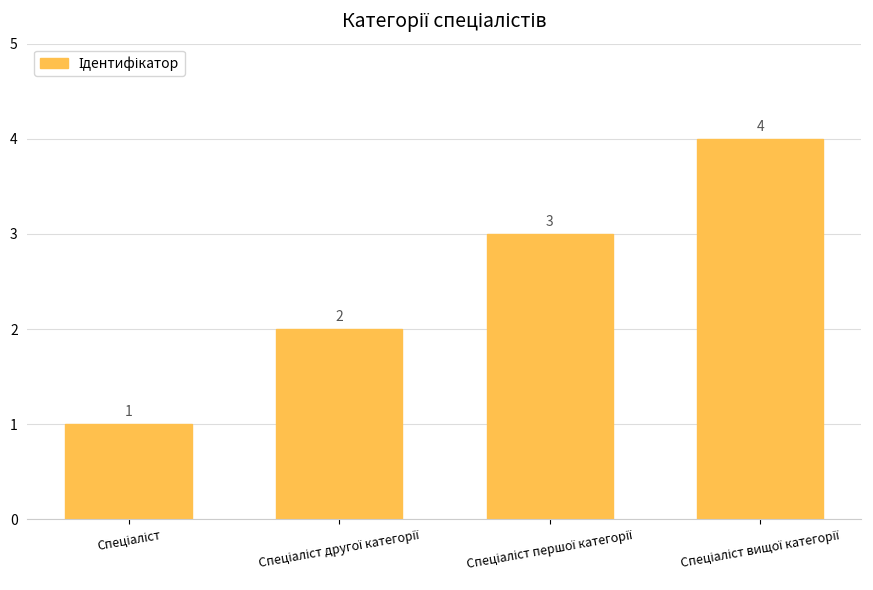

What is the sum of all values?

10